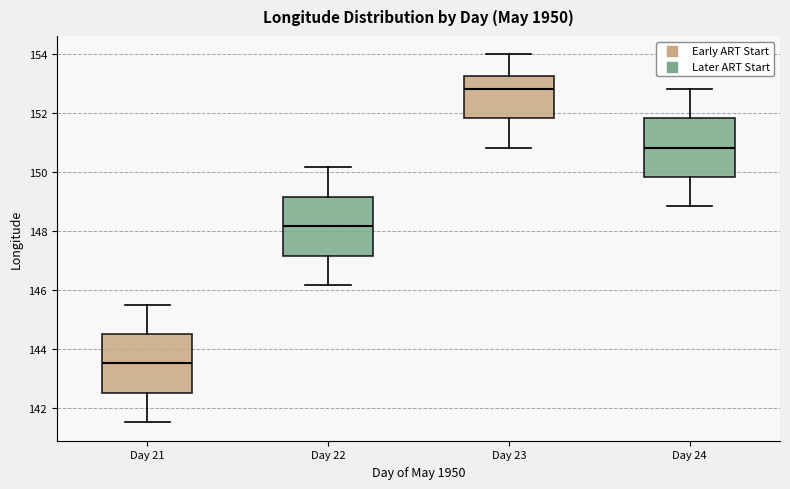

Where does the upper whisker of the box for Day 22 end on the y-axis? The values are not printed on the chart, so give them approximately, as read against the axis.

150.2